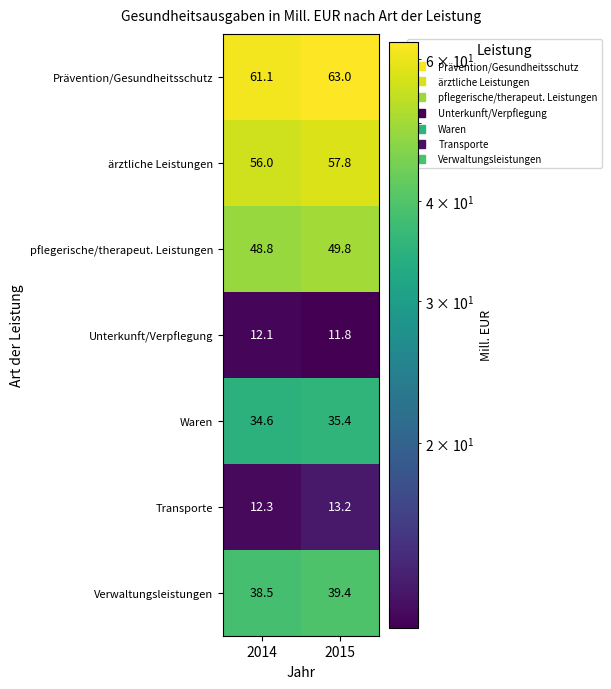

What is the approximate value of Transporte at 2014?

12.3